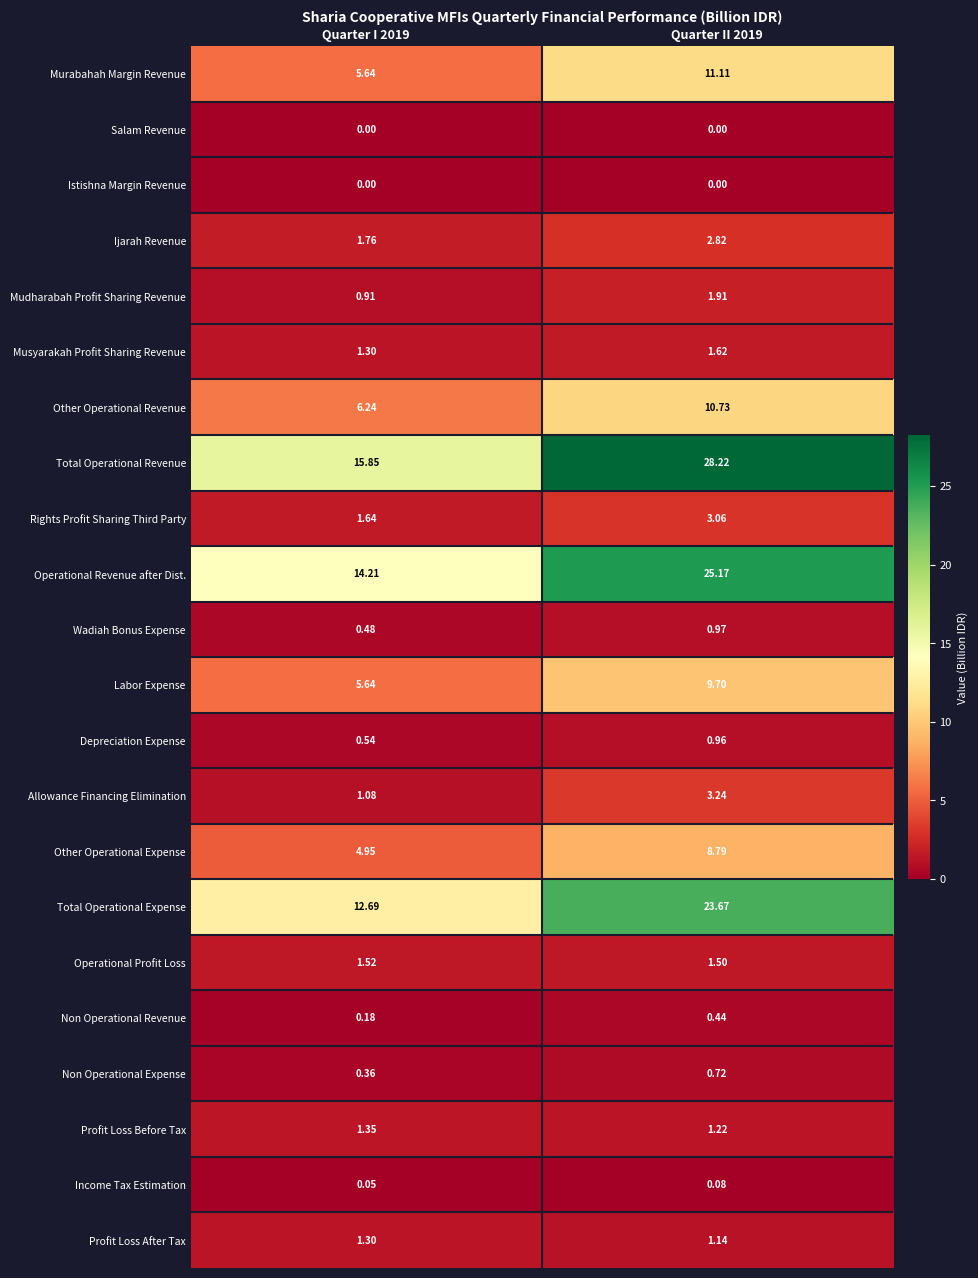

Which series changed the most between Quarter I 2019 and Quarter II 2019?

Total Operational Revenue